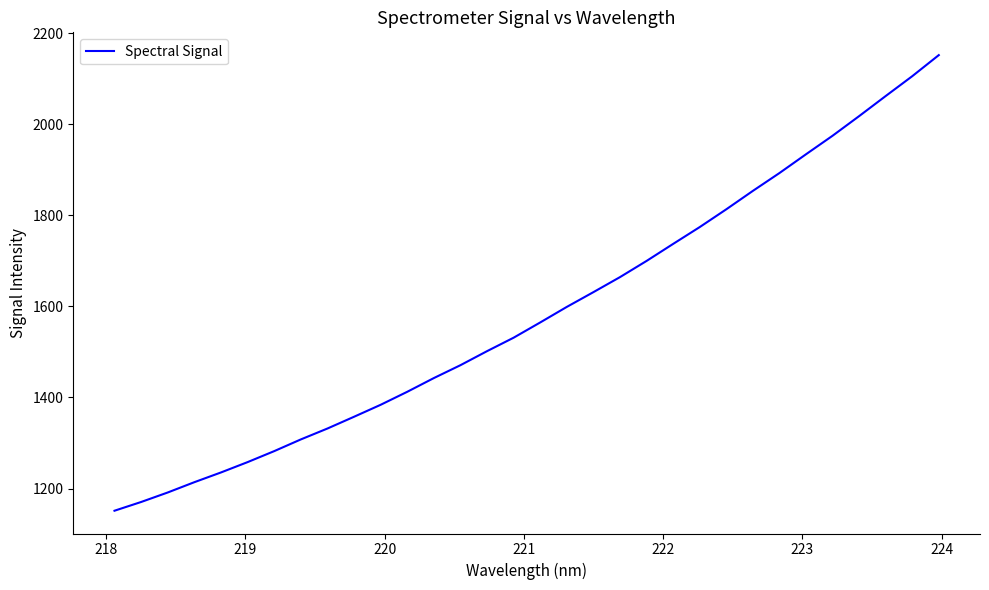

What is the smallest value displayed?

1151.2